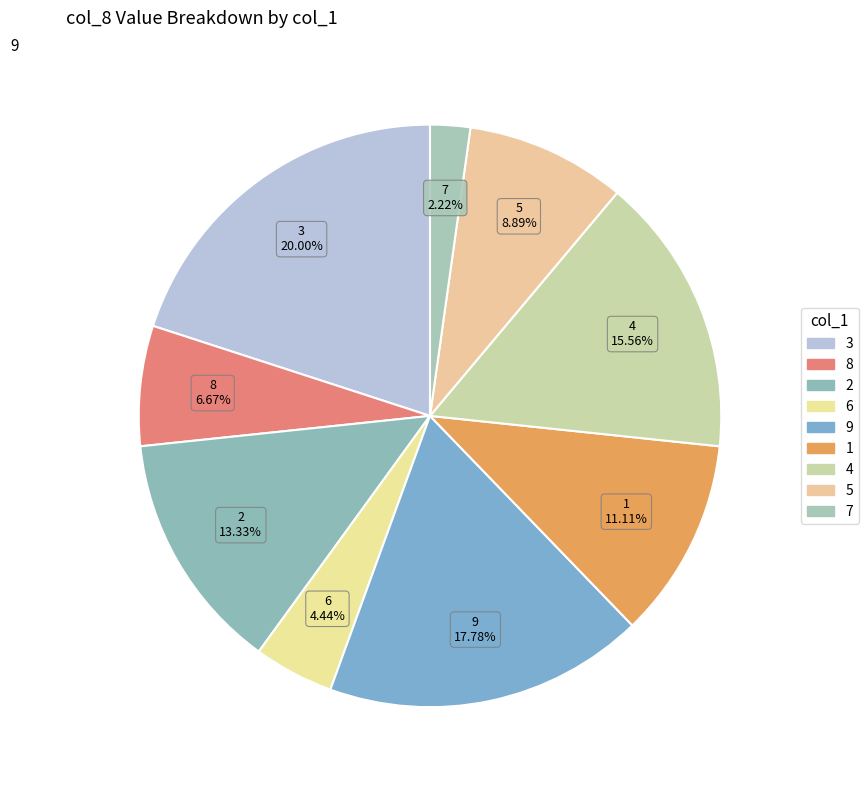

Which has a higher value, 8 or 7?

8